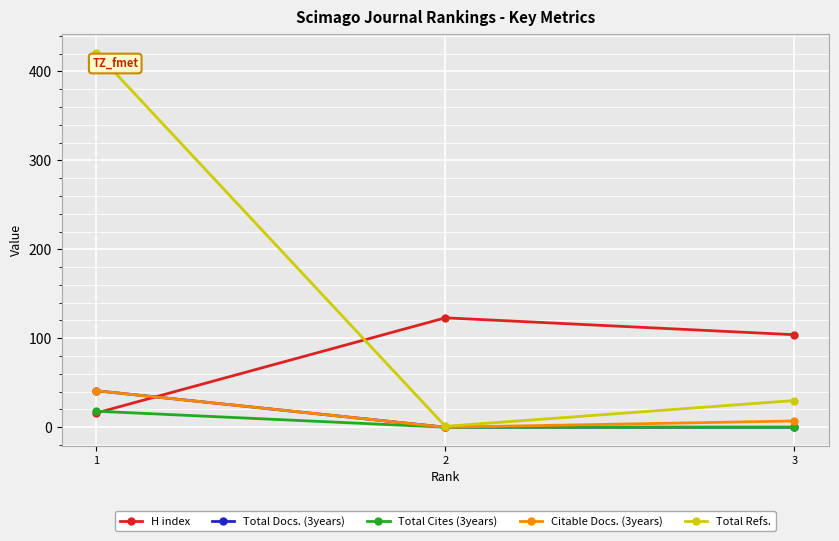

At which label is Citable Docs. (3years) closest to 20?

3